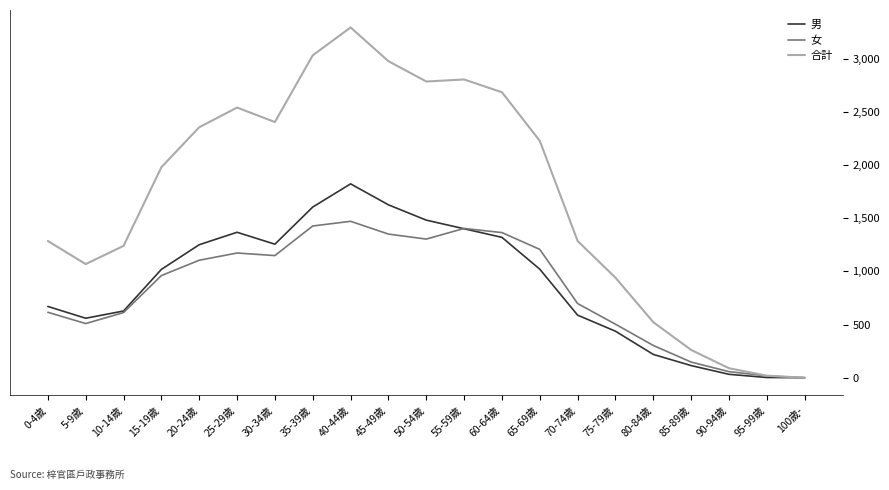

What value does the 合計 series have at 0-4歲?

1285